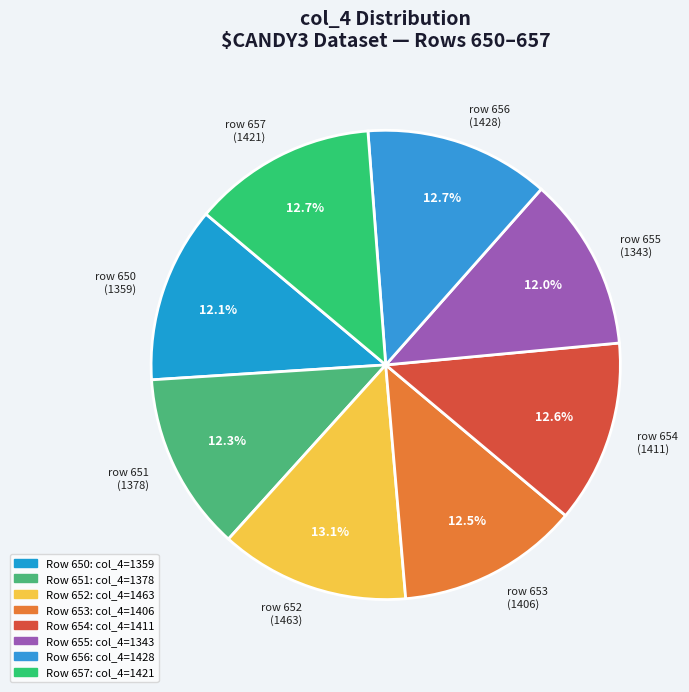

Between row 650 (1359) and row 652 (1463), which is larger?

row 652 (1463)